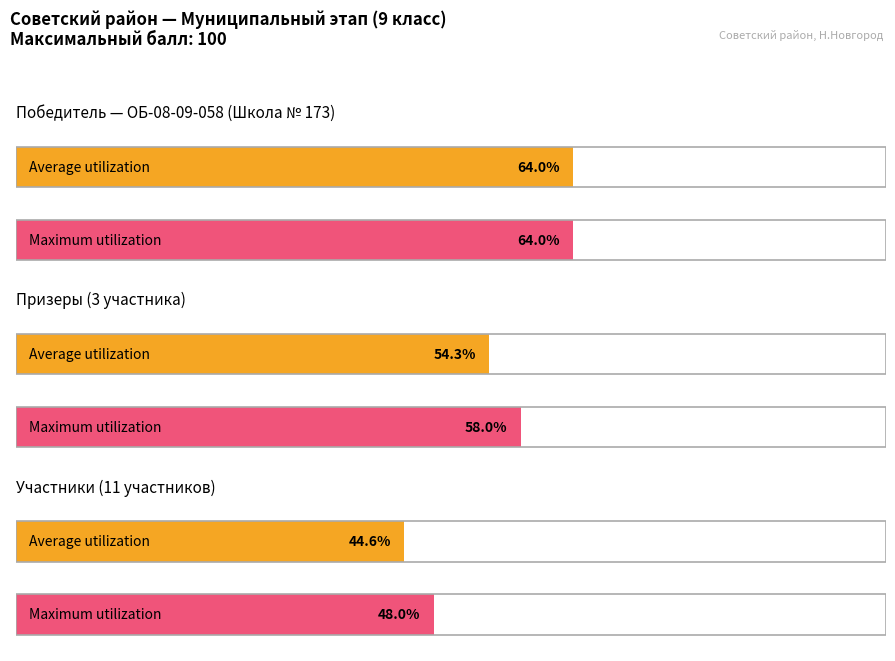

Are the bars horizontal?

Yes